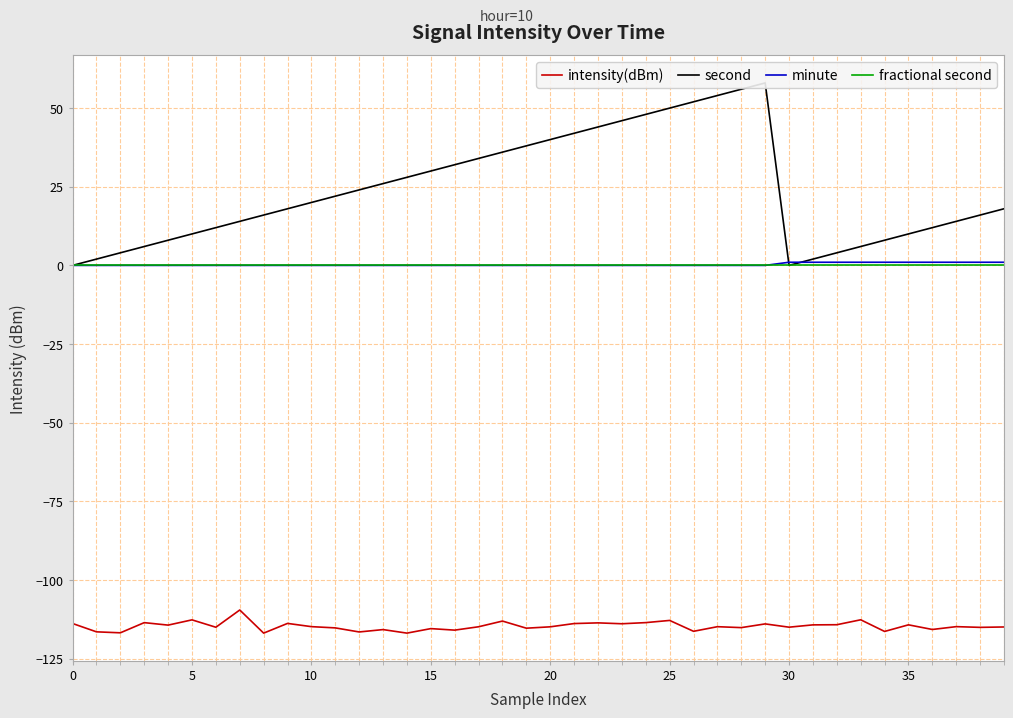

Is it true that fractional second equals 0.0 at 28?

True